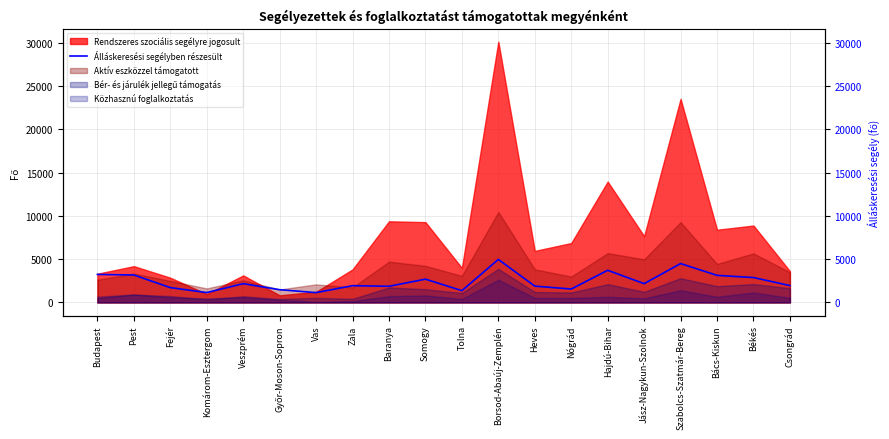

At which category does the chart reach its minimum across all series?

Vas